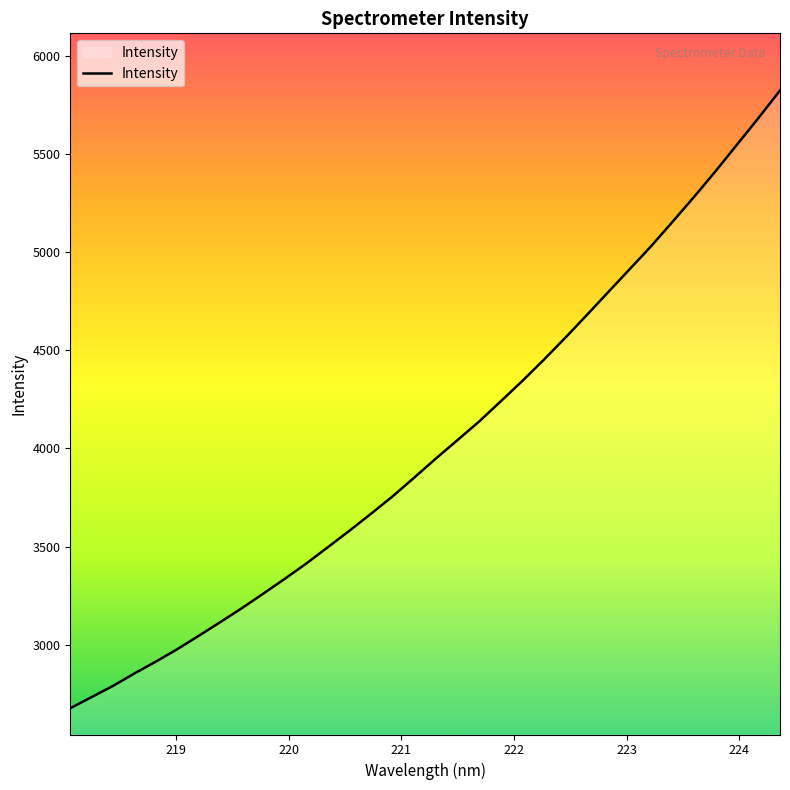

What is the difference between the second highest and second lowest values?

2950.1